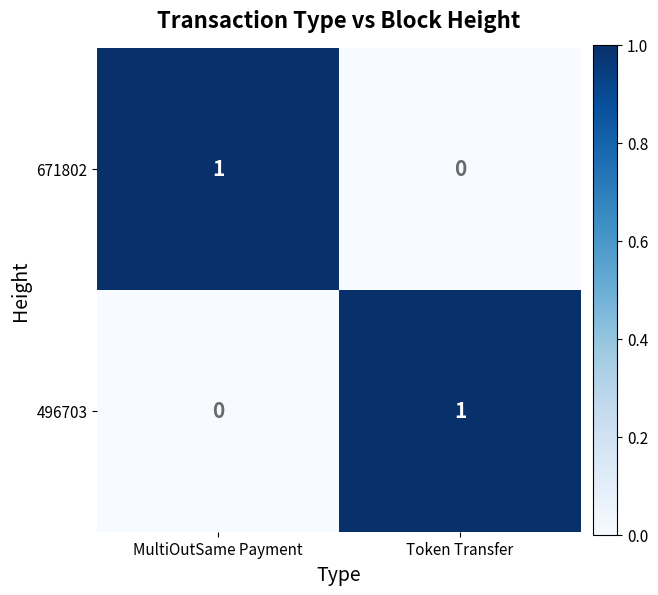

At how many categories does at least one series exceed 0?

2